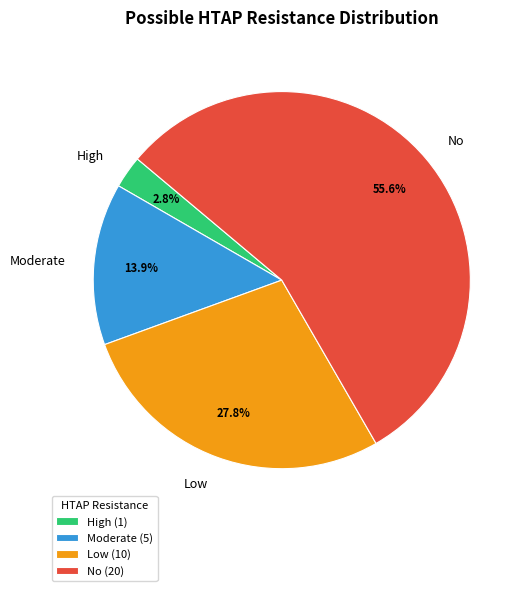

Combined, do Moderate and No account for over 50%?

Yes